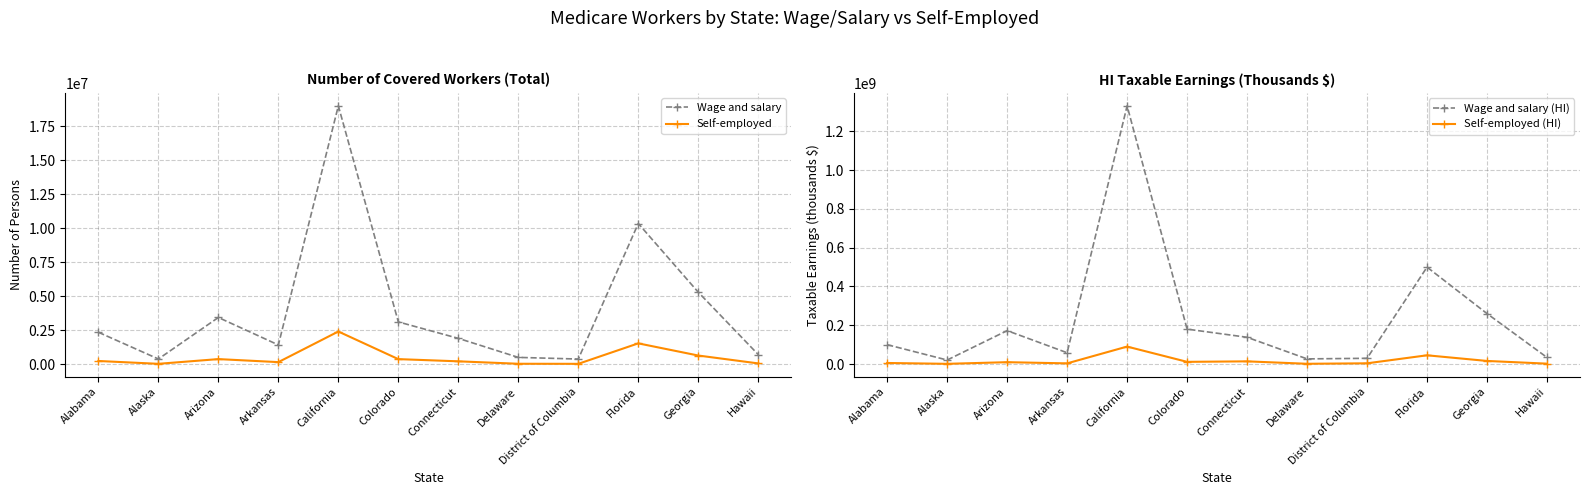

Read the Wage and salary (HI) value at Alabama, to the nearest 50.

99926950